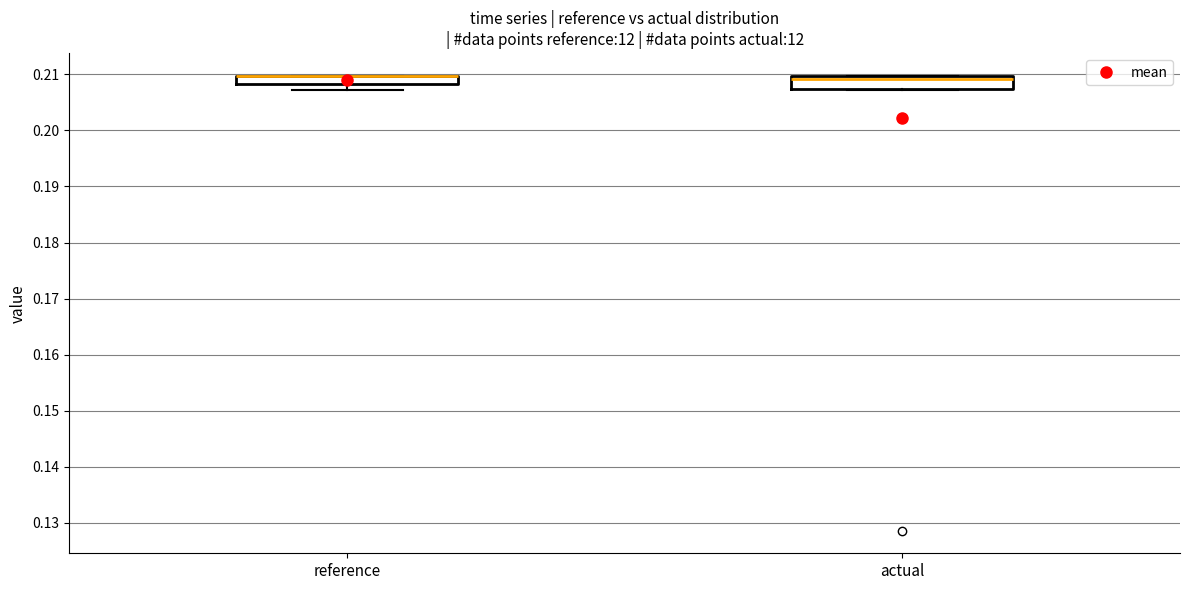

Where is the lower edge of the box for actual on the y-axis? The values are not printed on the chart, so give them approximately, as read against the axis.

0.207